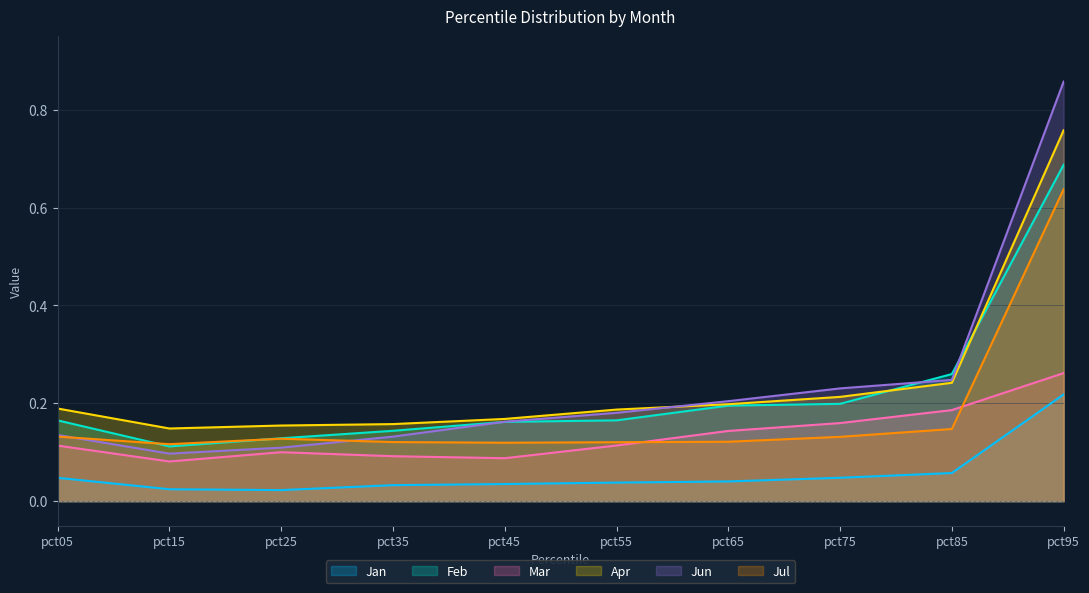

Which has a higher value, pct75 or pct55?

pct75